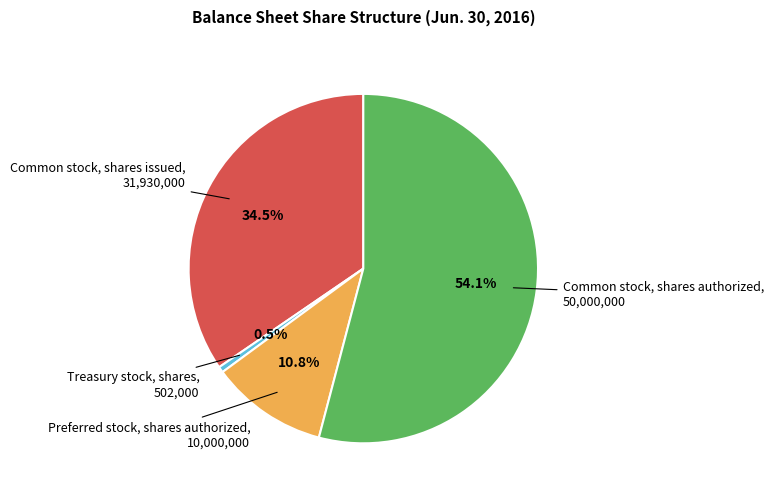

Is there a majority slice in this chart?

Yes